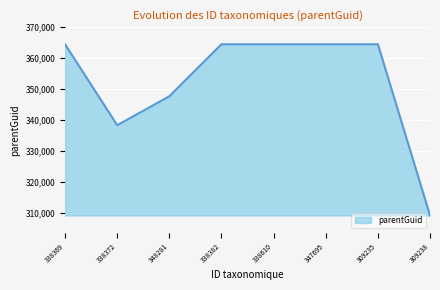

What is the difference between the maximum and second lowest values?

26122